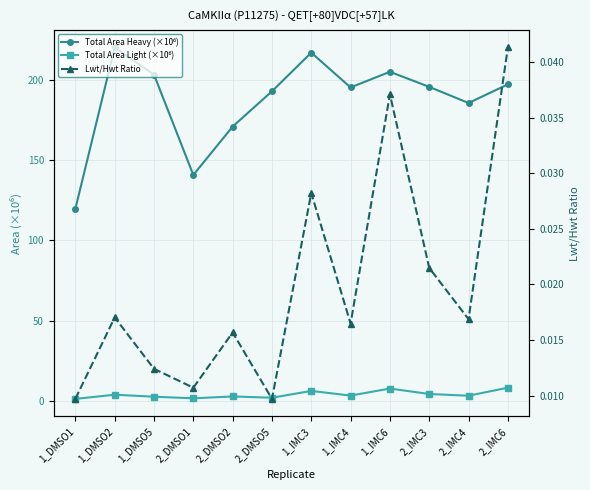

What position from the left is 2_IMC6?

12